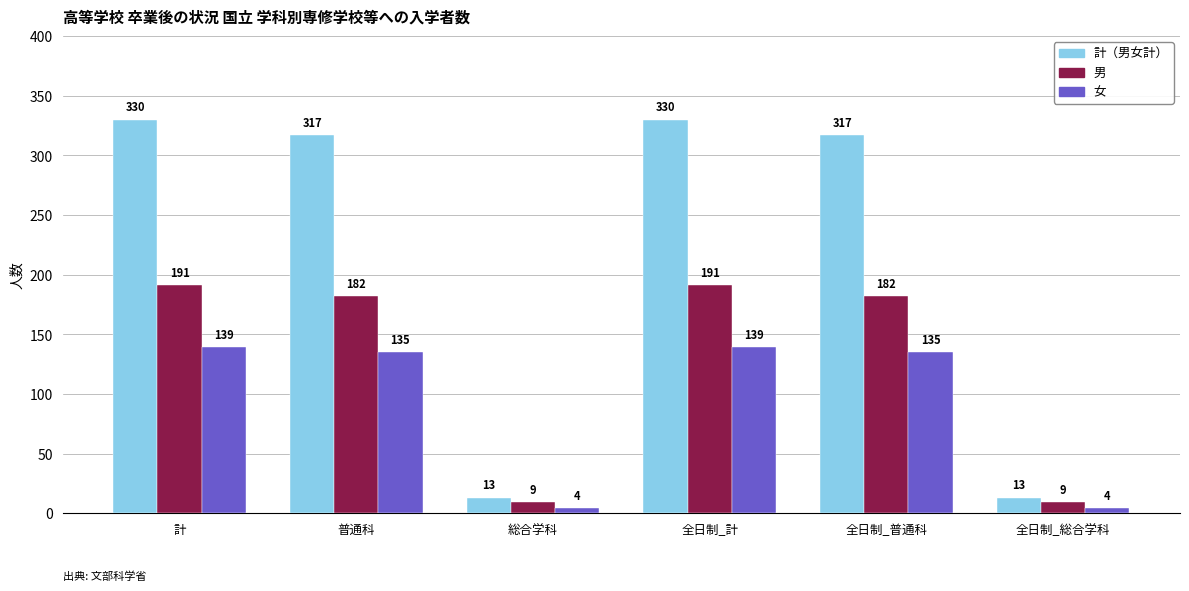

Rank the series by their maximum value, from highest to lowest.

計（男女計）, 男, 女